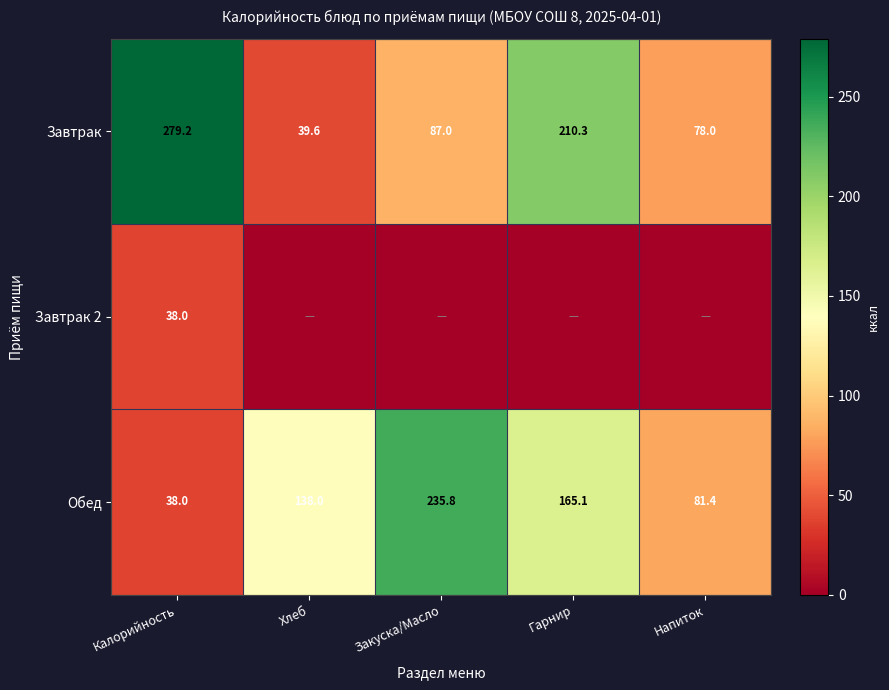

True or false: Обед has a value of 92.5 at Закуска/Масло.

False